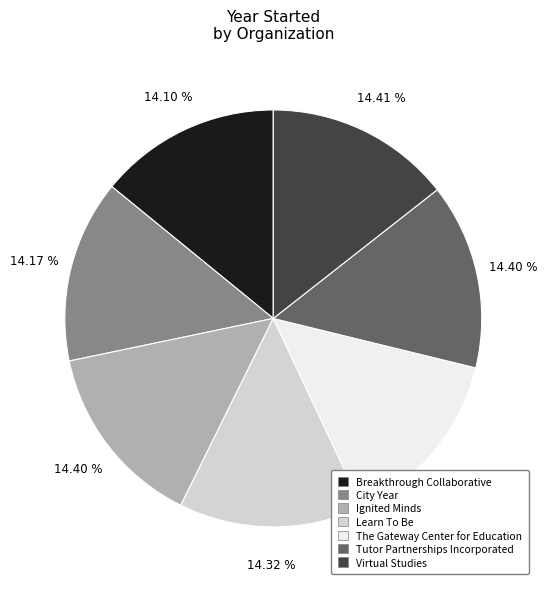

To the nearest percent, what is the combined percentage of Virtual Studies and Ignited Minds?

29%